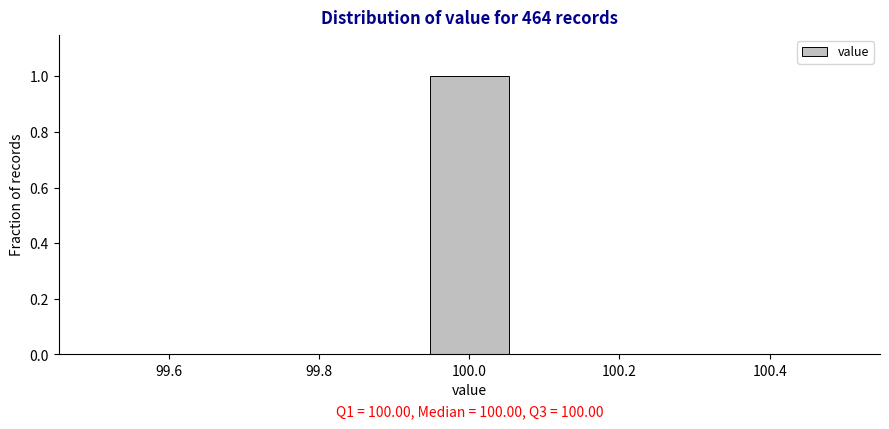

Over which range of the x-axis is the bar tallest?

99.94 to 100.06